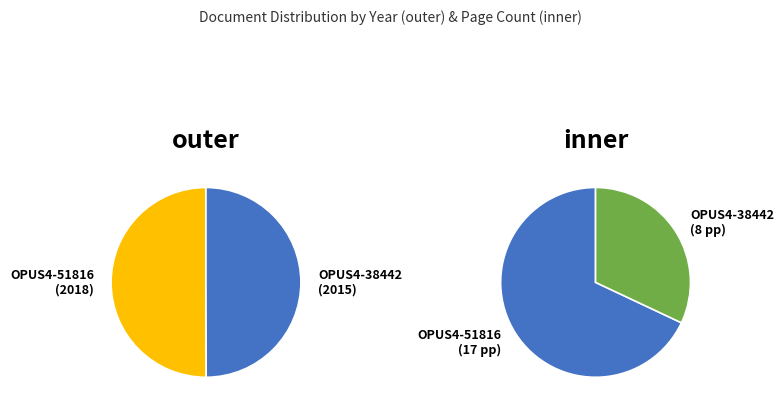

Which category has the smallest portion of the pie?

OPUS4-38442